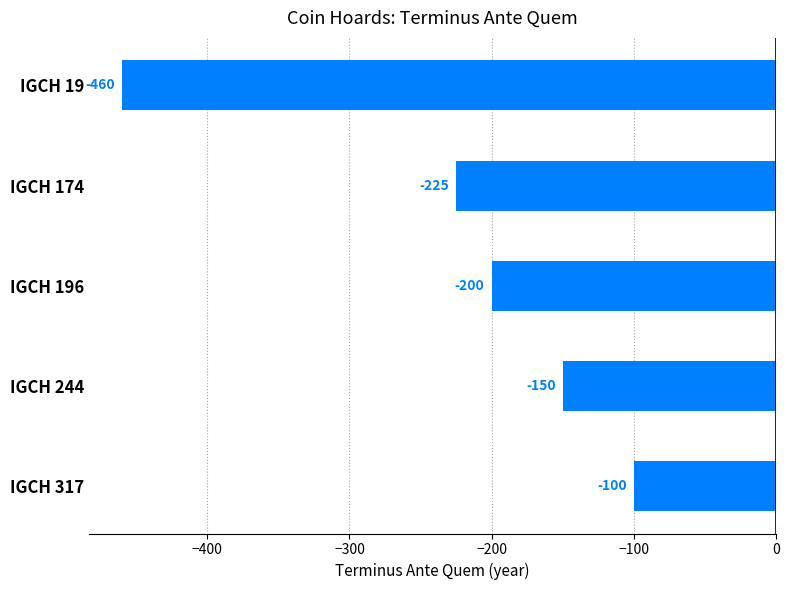

Are the bars grouped side by side (vs. stacked)?

No